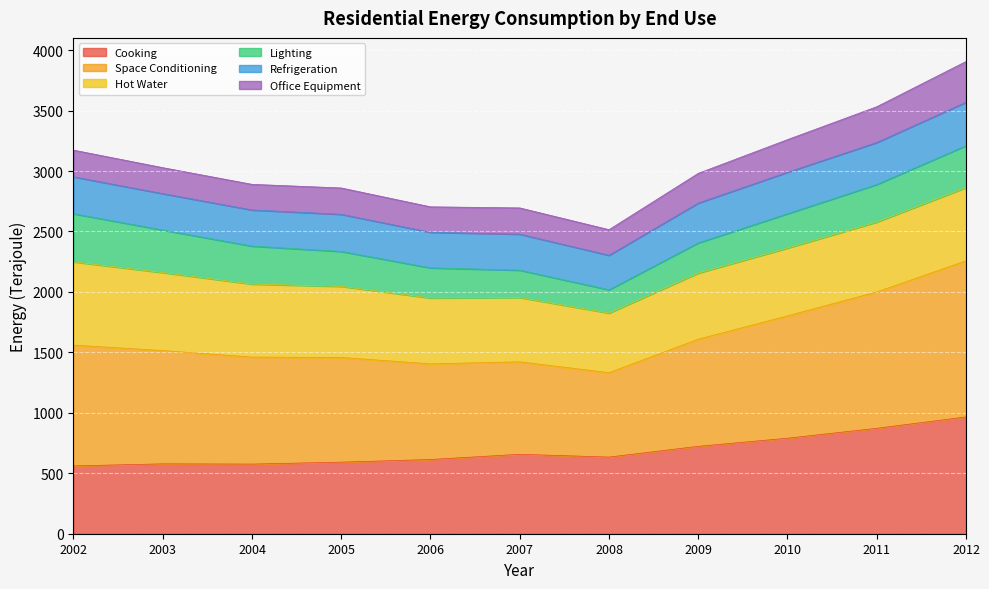

List the labels in order of Office Equipment (Unit : Terajoule) value, largest first.

2012, 2011, 2010, 2009, 2002, 2003, 2004, 2005, 2007, 2006, 2008